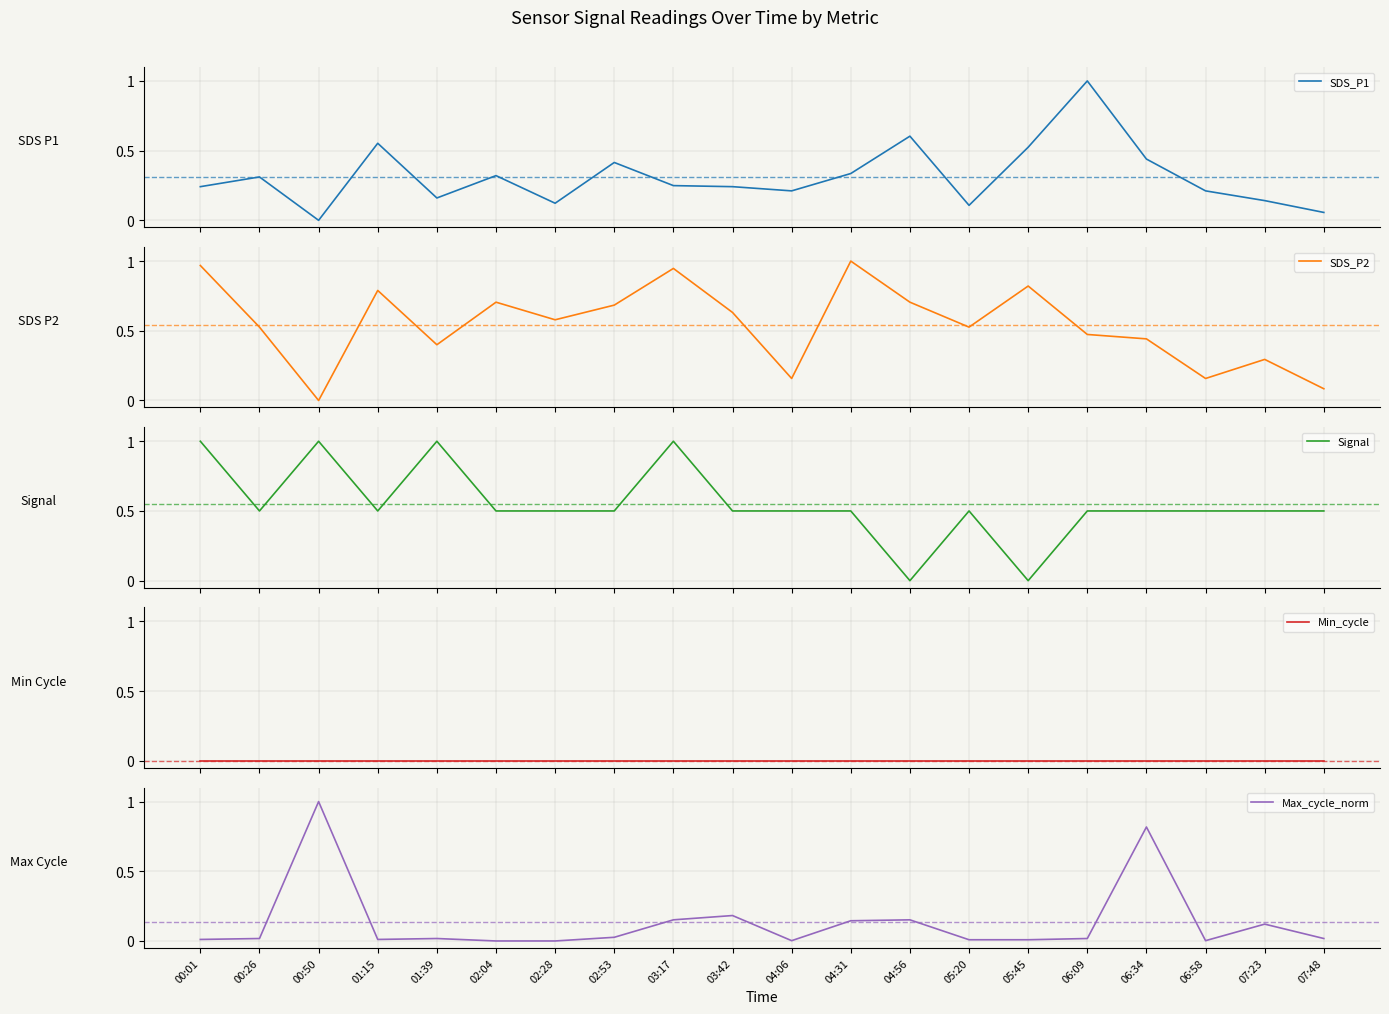

True or false: SDS_P1 and Min_cycle intersect in this chart.

False